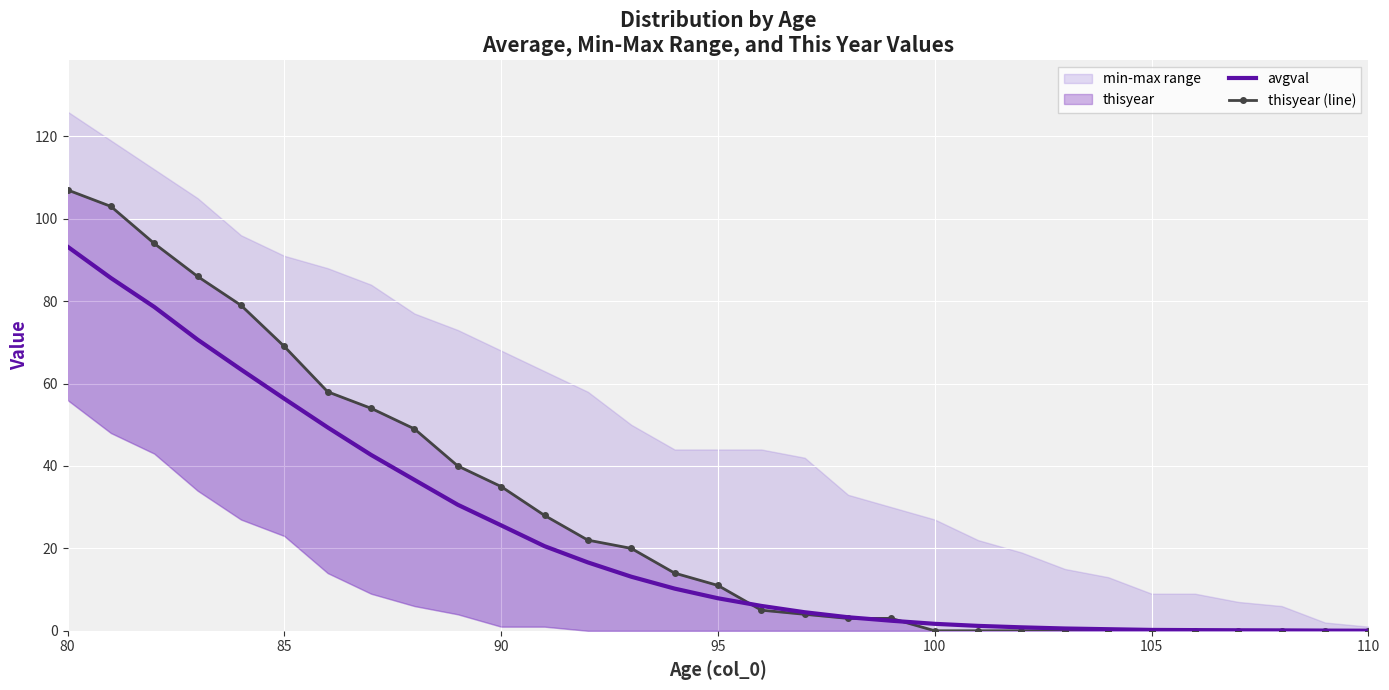

Reading left to right, what are all the values shown in this chart?

avgval: 93.2	85.6	78.6	70.7	63.4	56.3	49.4	42.7	36.6	30.6	25.6	20.5	16.6	13.1	10.2	7.9	6.0	4.5	3.3	2.4	1.7	1.2	0.8	0.6	0.4	0.2	0.2	0.1	0.1	0.0	0.0
thisyear (line): 107.0	103.0	94.0	86.0	79.0	69.0	58.0	54.0	49.0	40.0	35.0	28.0	22.0	20.0	14.0	11.0	5.0	4.0	3.0	3.0	0.0	0.0	0.0	0.0	0.0	0.0	0.0	0.0	0.0	0.0	0.0